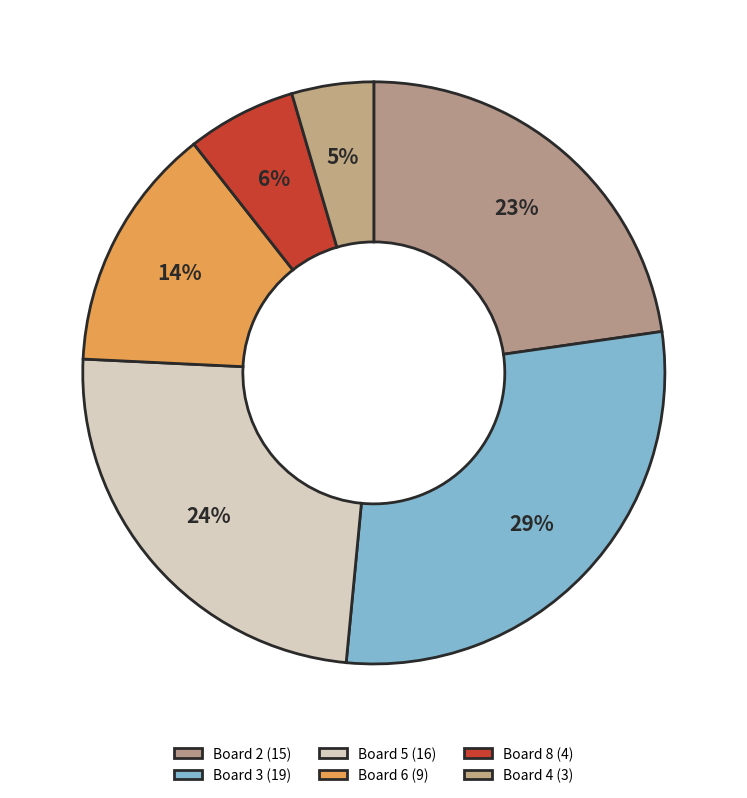

How many slices are in this pie chart?

6